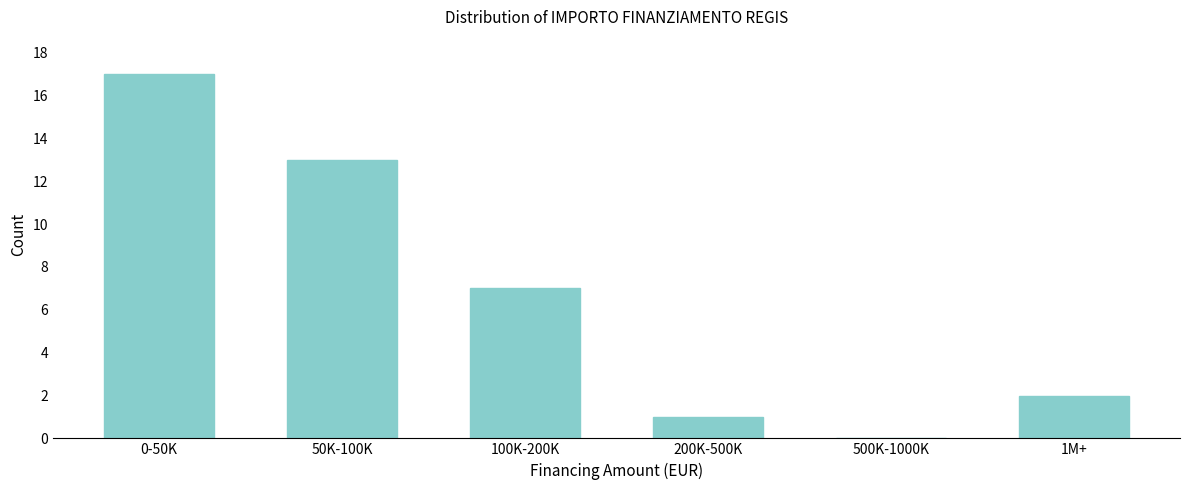

Reading left to right, what are all the values shown in this chart?

0-50K=17	50K-100K=13	100K-200K=7	200K-500K=1	500K-1000K=0	1M+=2